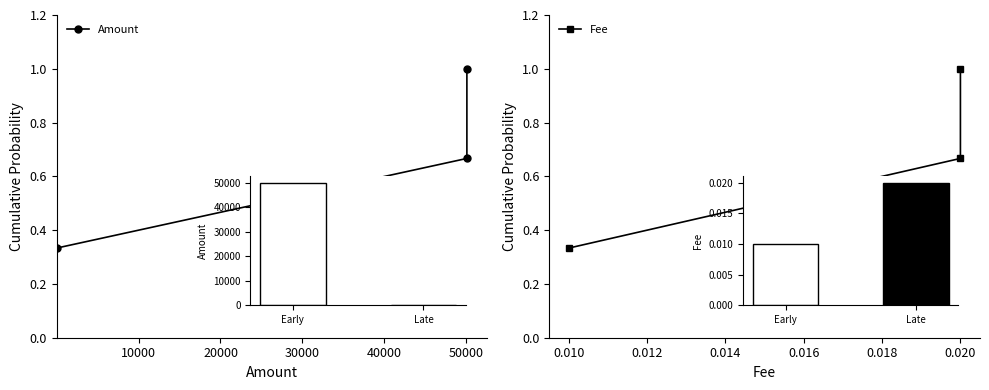

At 0, list the series in order from largest to smallest.

Amount, Fee